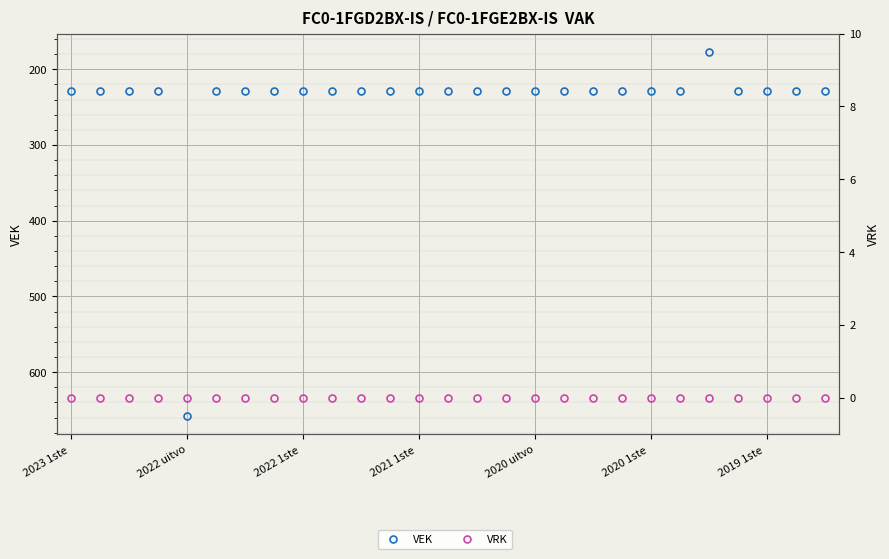

Which series has the largest total across all categories?

VEK